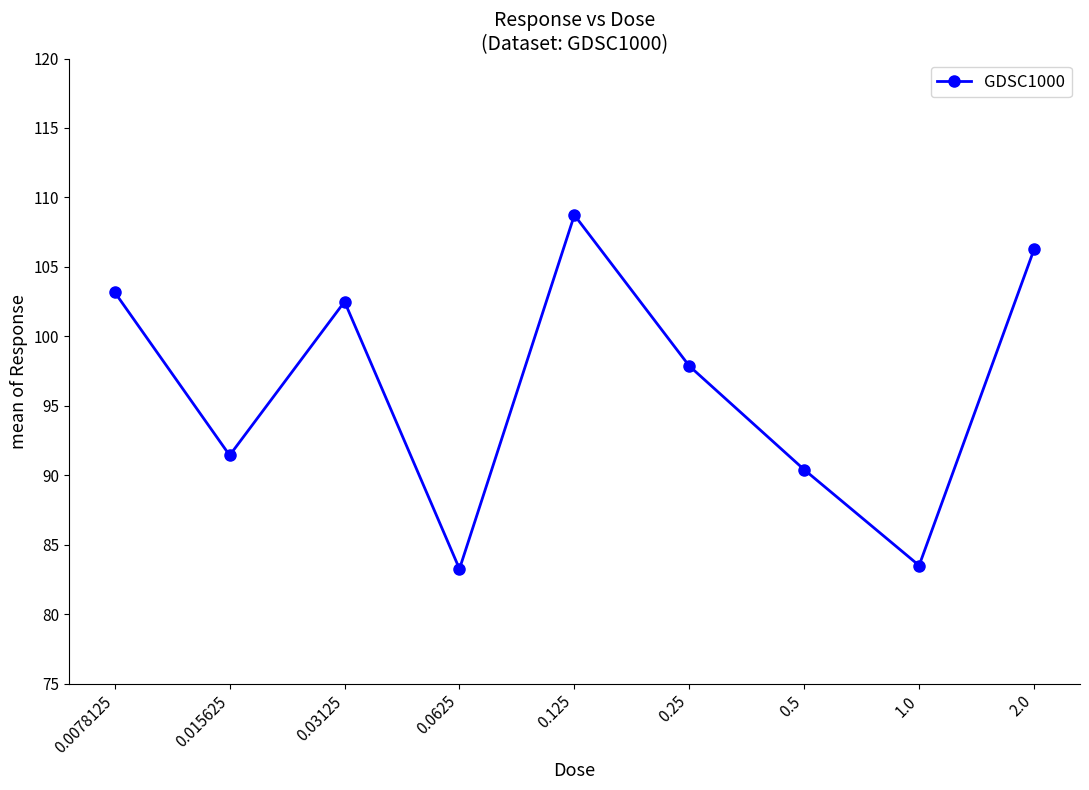

What is the label of the 7th point from the right?

0.03125